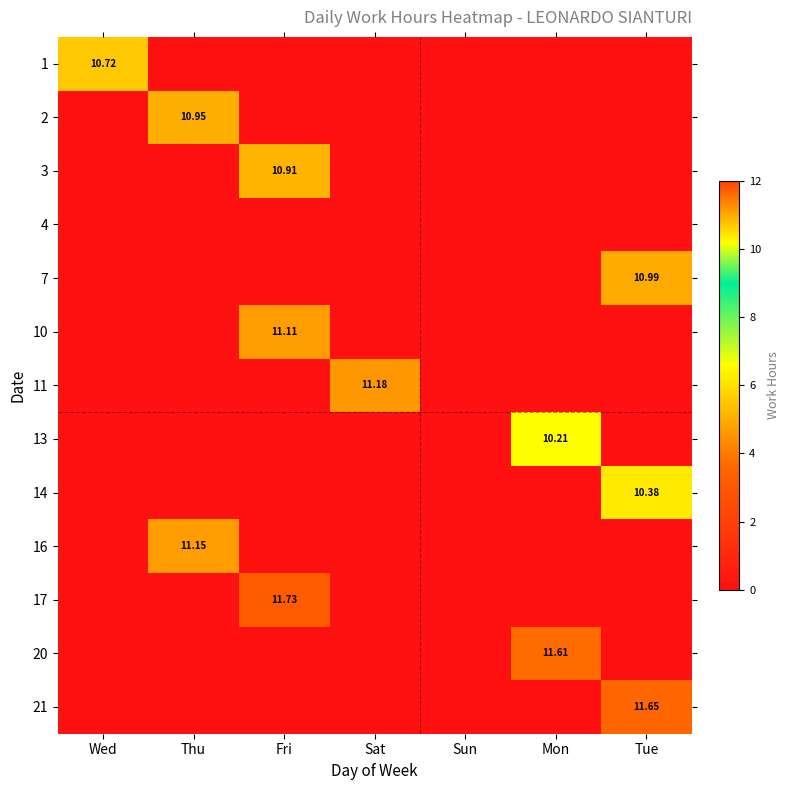

True or false: 11 has a value of 6.1 at Mon.

False